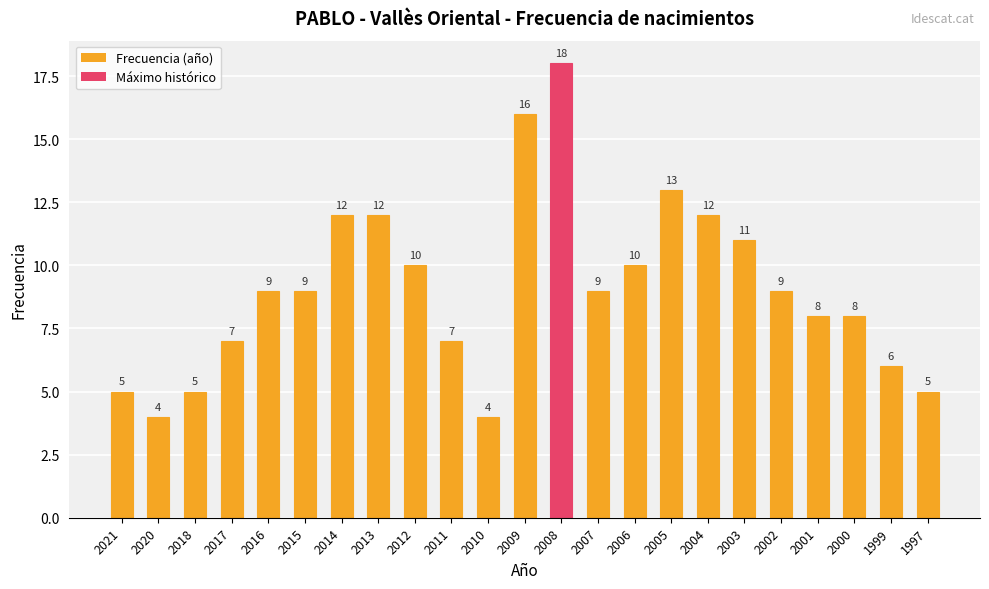

True or false: the data shows 4 at 2000.

False